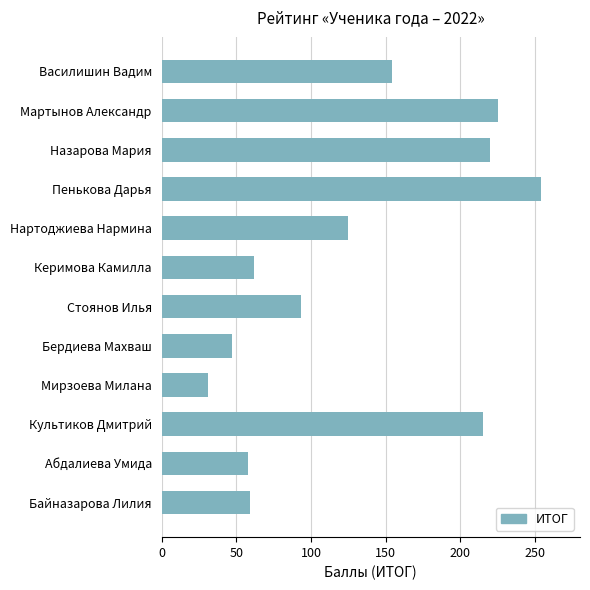

What is the sum of all values?

1543